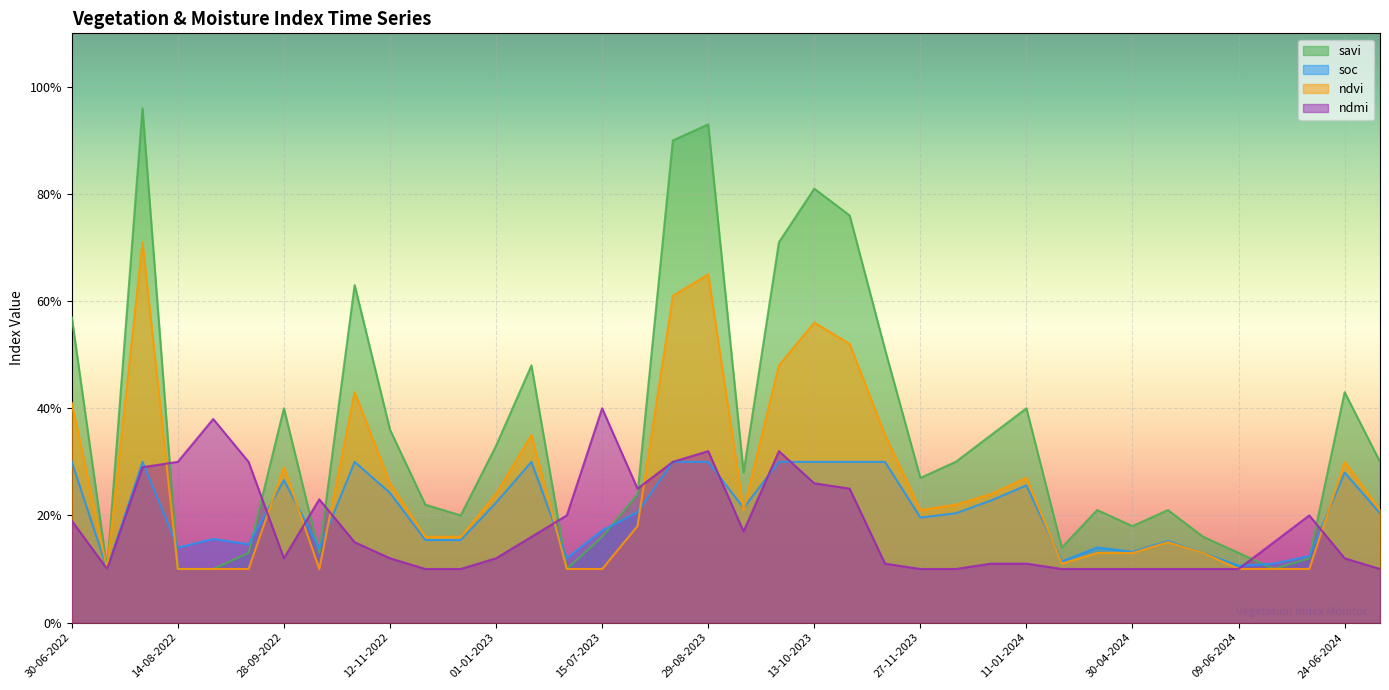

How many times do savi and ndmi cross each other?

8